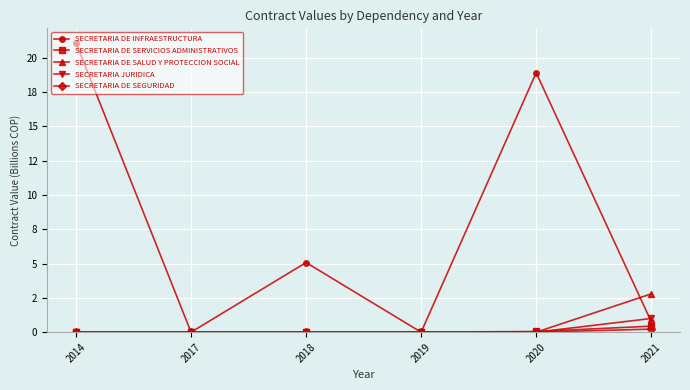

At which label does SECRETARIA DE SEGURIDAD reach its peak?

2021